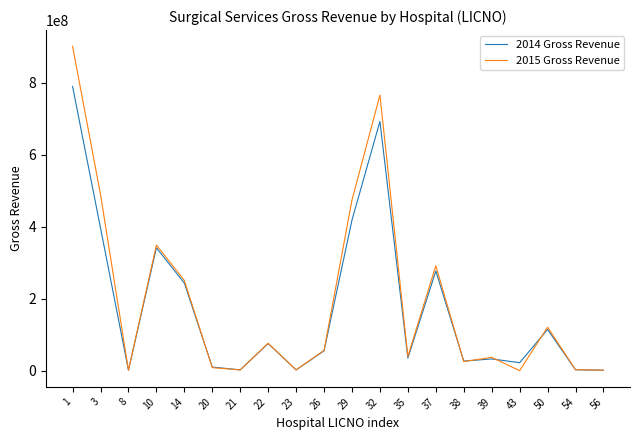

Is it true that 2015 Gross Revenue equals 8367737 at 20?

True